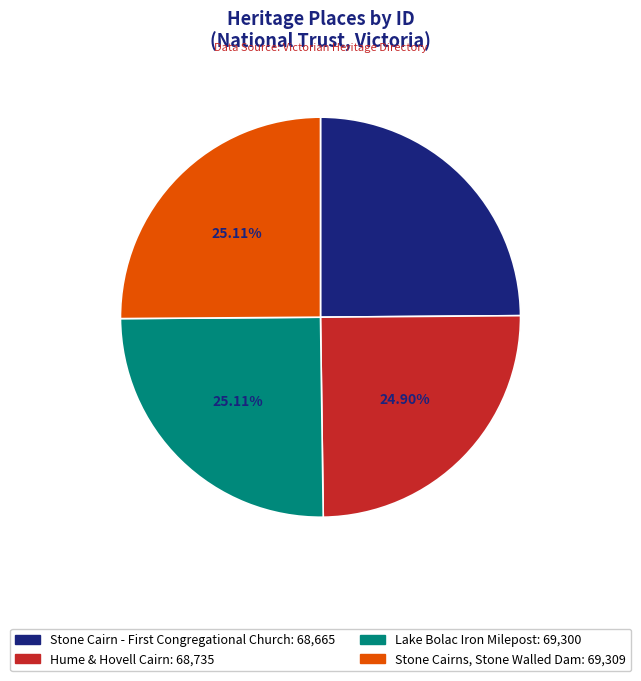

To the nearest percent, what is the combined percentage of Hume & Hovell Cairn and Lake Bolac Iron Milepost?

50%